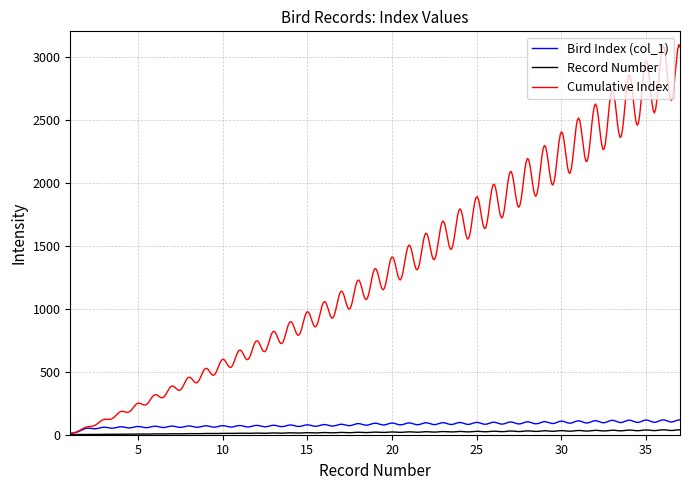

What is the maximum value for Cumulative Index?

3095.0